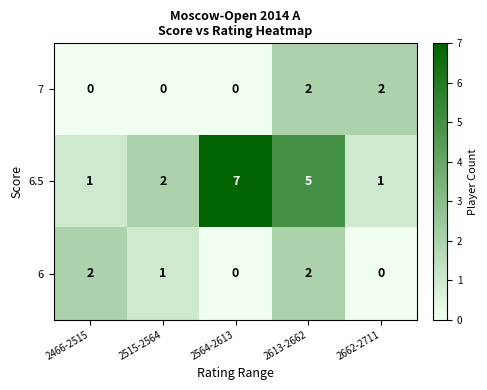

Reading left to right, extract all data points from this chart.

7: 2466-2515=0	2515-2564=0	2564-2613=0	2613-2662=2	2662-2711=2
6.5: 2466-2515=1	2515-2564=2	2564-2613=7	2613-2662=5	2662-2711=1
6: 2466-2515=2	2515-2564=1	2564-2613=0	2613-2662=2	2662-2711=0